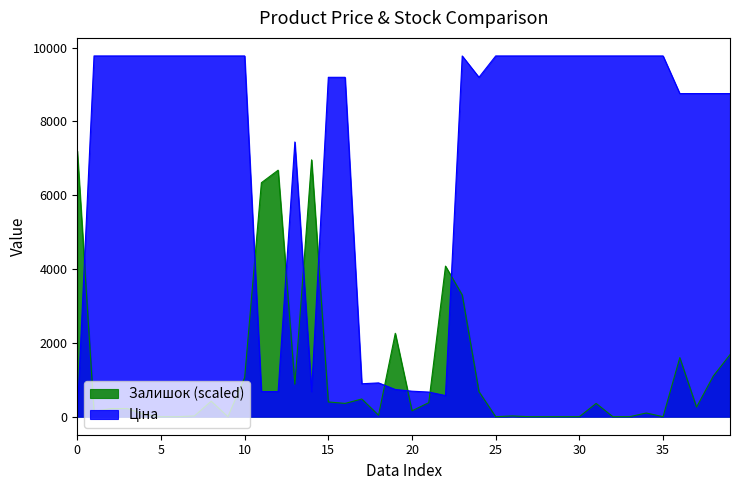

Reading left to right, list all the values displayed in this chart.

Ціна: 32.0	9775.5	9775.5	9775.5	9775.5	9775.5	9775.5	9775.5	9775.5	9775.5	9775.5	679.8	679.8	7444.6	679.8	9196.3	9196.3	892.2	915.8	737.2	691.0	667.4	572.7	9775.5	9196.3	9775.5	9775.5	9775.5	9775.5	9775.5	9775.5	9775.5	9775.5	9775.5	9775.5	9775.5	8755.5	8755.5	8755.5	8755.5
Залишок: 7200.0	140.0	220.0	220.0	60.0	0.0	0.0	20.0	420.0	0.0	1060.0	6340.0	6680.0	880.0	6960.0	400.0	360.0	480.0	40.0	2260.0	160.0	380.0	4080.0	3300.0	680.0	0.0	20.0	0.0	0.0	0.0	0.0	360.0	0.0	0.0	100.0	0.0	1600.0	260.0	1100.0	1680.0